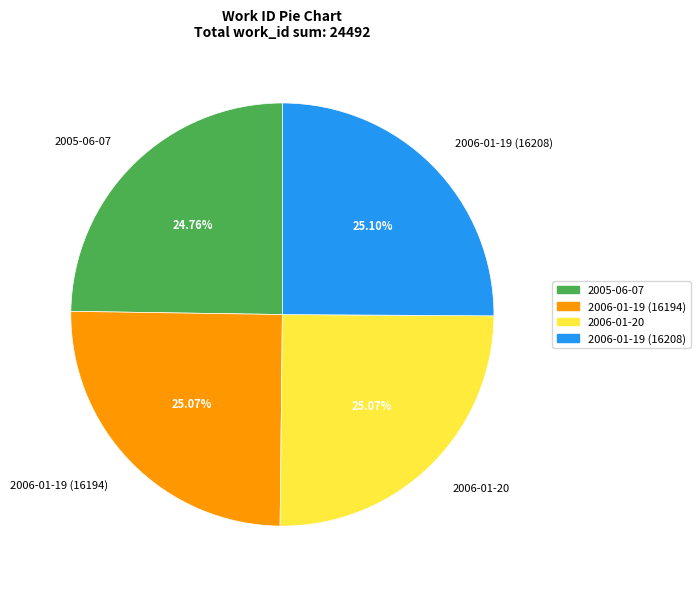

Is the sum of 2005-06-07 and 2006-01-19 (16208) greater than half?

No